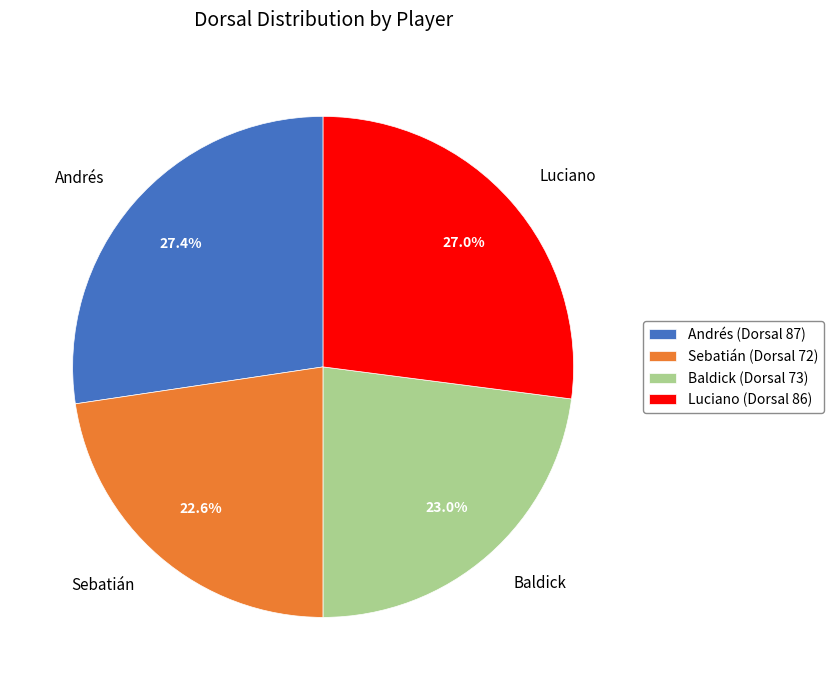

Does any single category account for the majority?

No